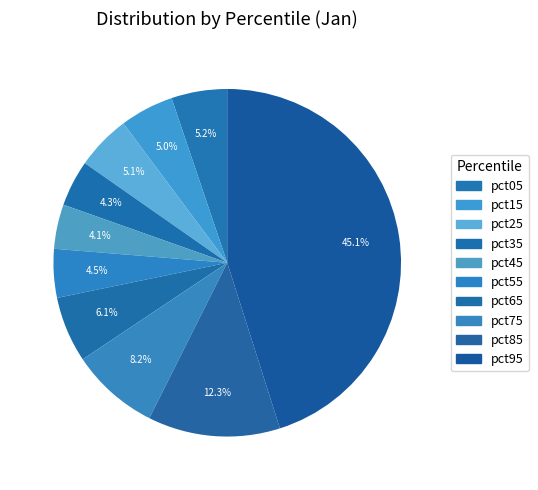

How many slices are in this pie chart?

10